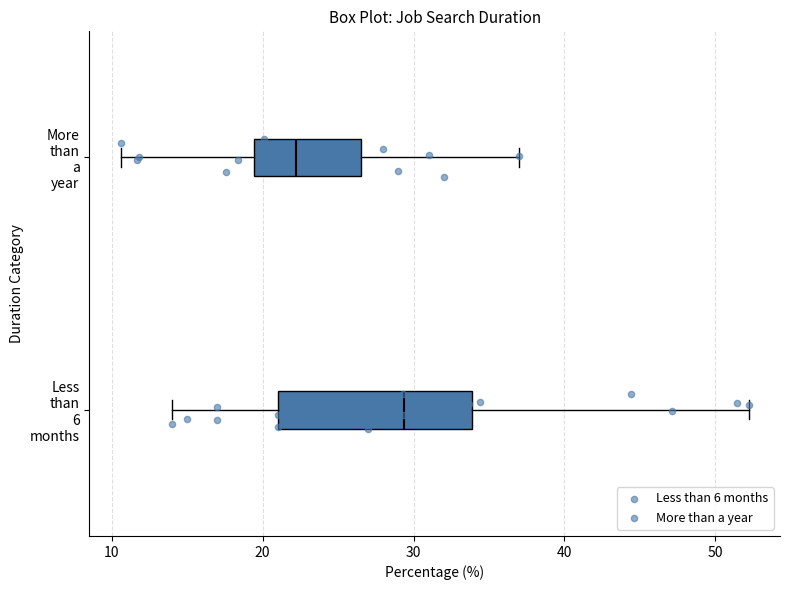

Which box is the widest, from its left edge to its right edge?

Less than 6 months